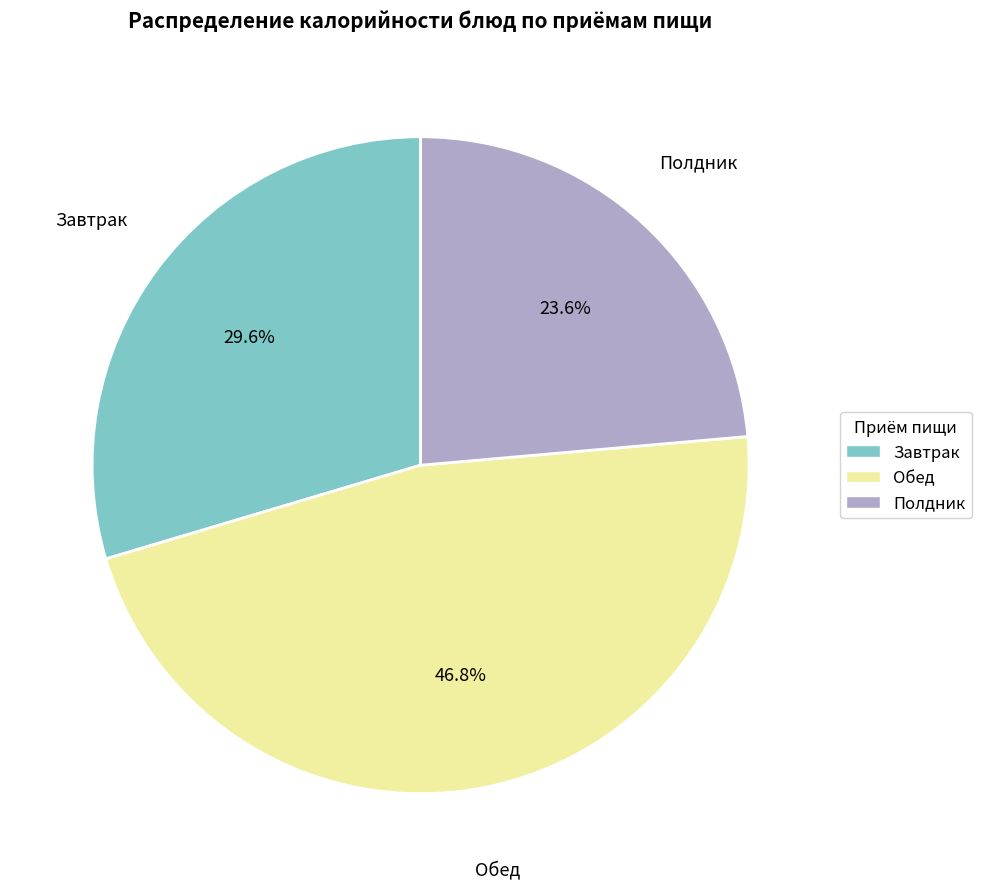

Does any single category account for the majority?

No